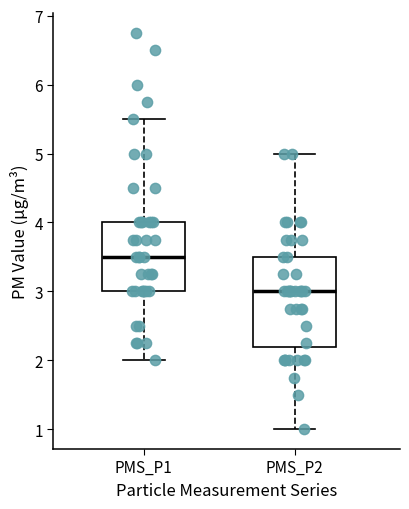

Where is the upper edge of the box for PMS_P2 on the y-axis? The values are not printed on the chart, so give them approximately, as read against the axis.

3.5